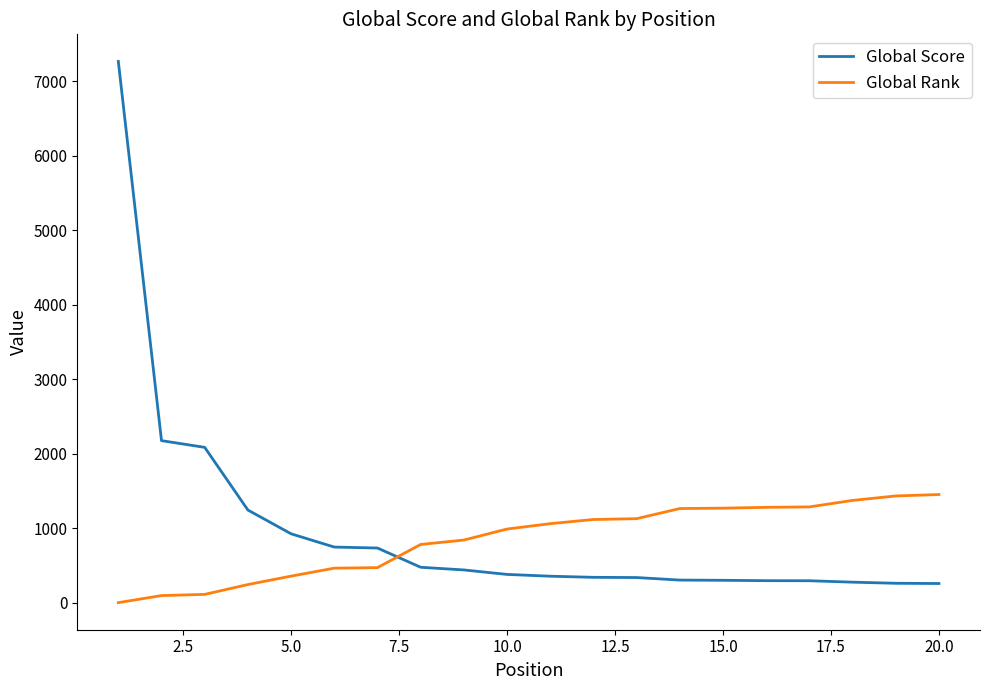

Which series has the widest spread of values?

Global Score